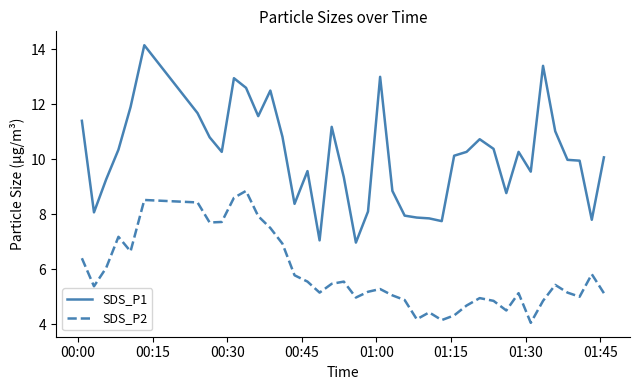

True or false: SDS_P2 and SDS_P1 intersect in this chart.

False